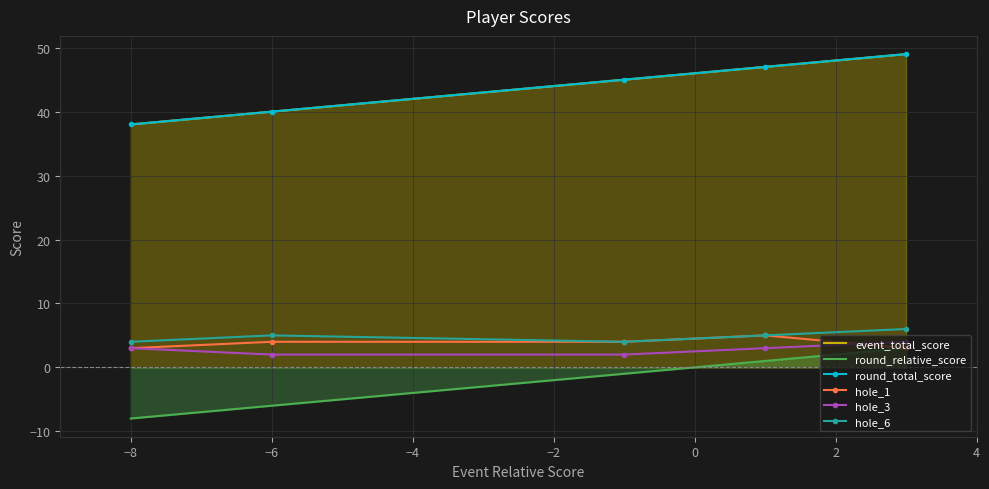

True or false: round_relative_score and round_total_score cross at least once.

False